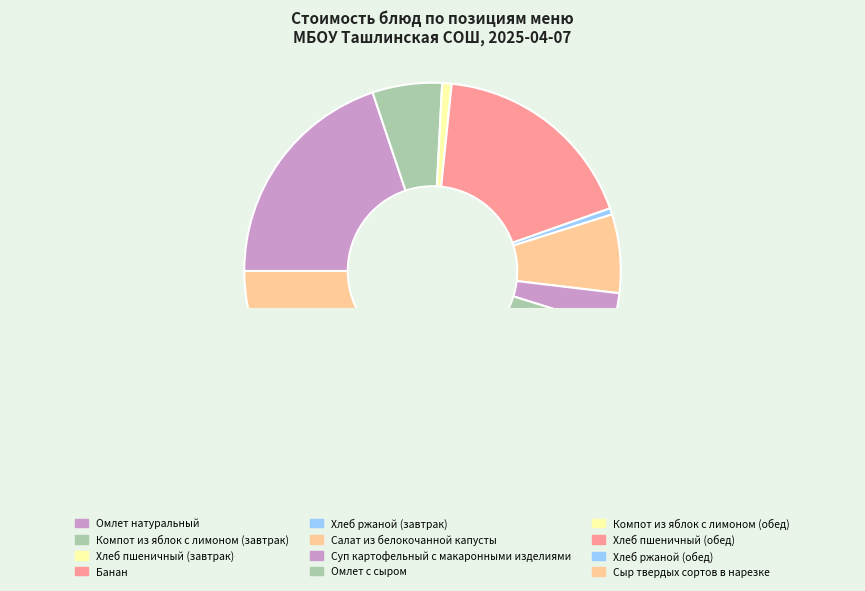

Between Хлеб ржаной (обед) and Хлеб ржаной (завтрак), which is larger?

Хлеб ржаной (завтрак)